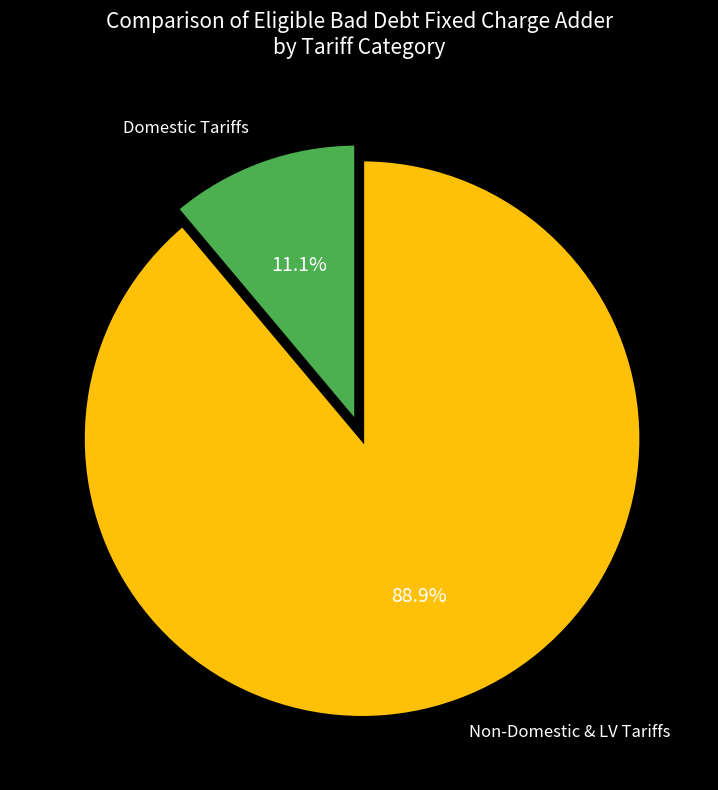

Which category has the smallest portion of the pie?

Domestic Tariffs